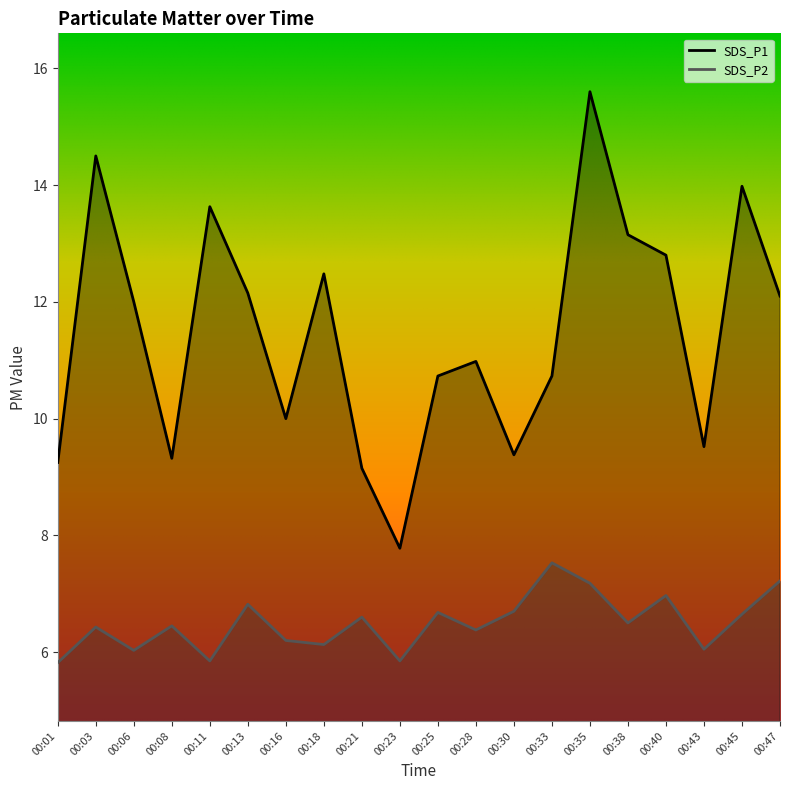

Which category has the highest value in the SDS_P2 series?

00:33